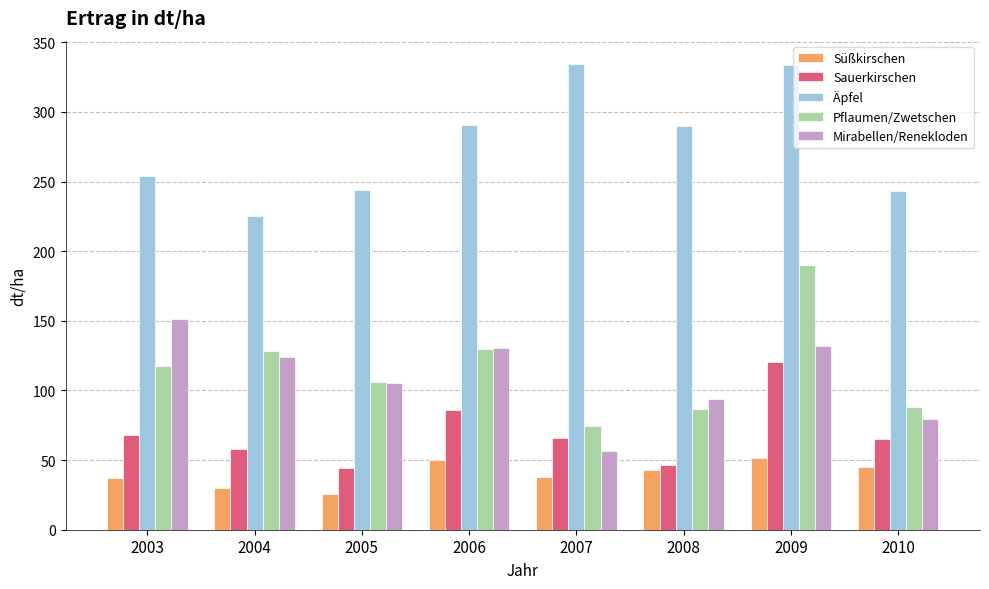

How many series are shown in this chart?

5